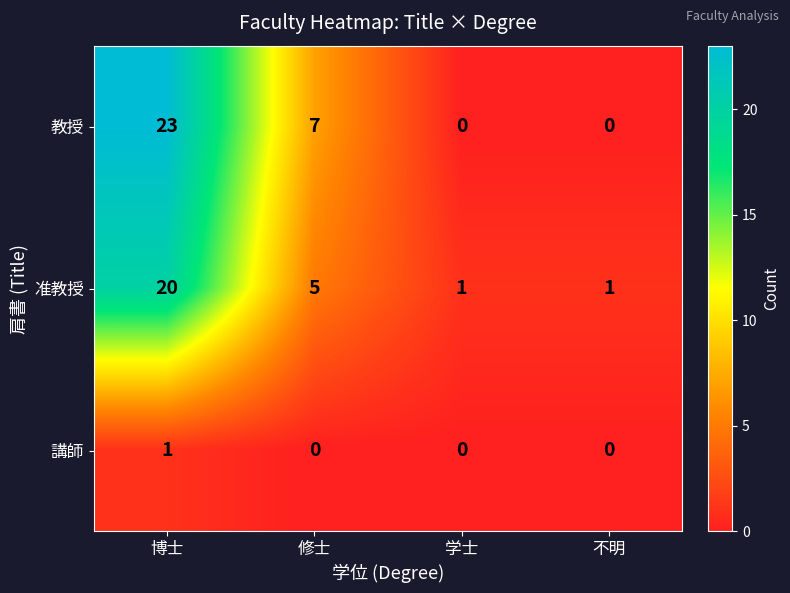

Reading right to left, what are all the values shown in this chart?

教授: 不明=0	学士=0	修士=7	博士=23
准教授: 不明=1	学士=1	修士=5	博士=20
講師: 不明=0	学士=0	修士=0	博士=1